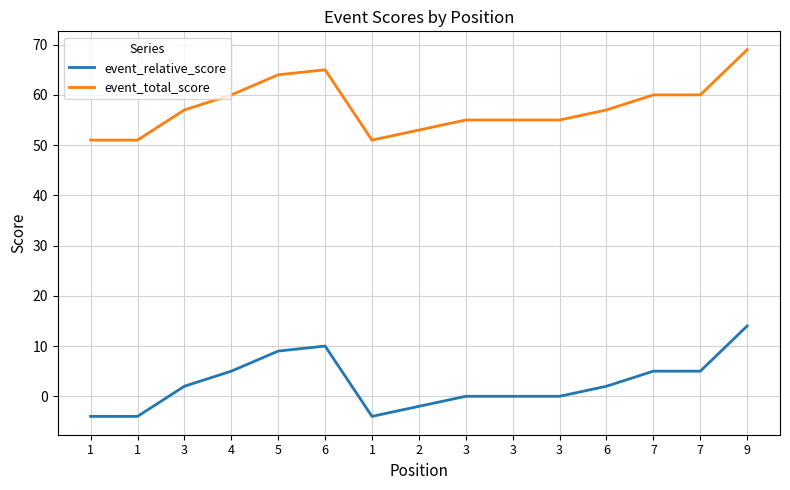

How many lines are shown in the chart?

2